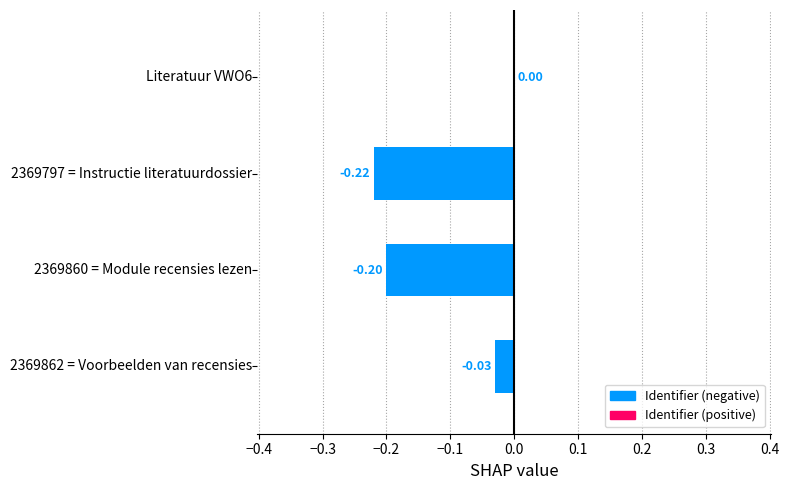

Count the values in the range 0 to 1.

1